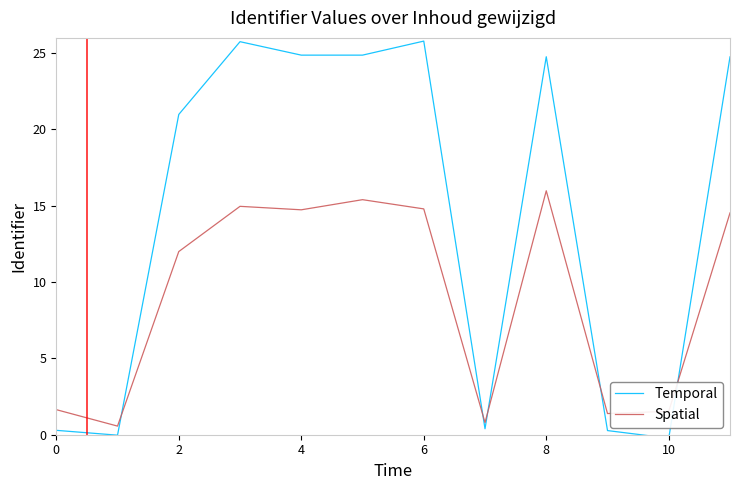

Which series has the widest spread of values?

Temporal